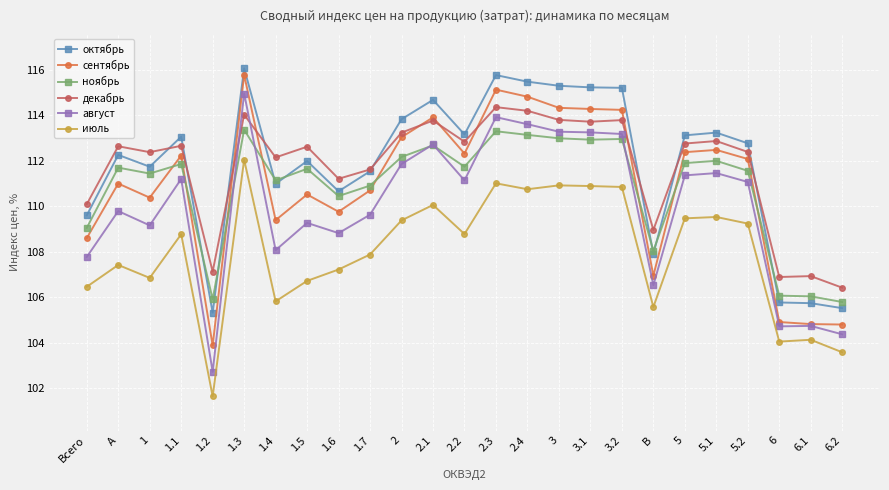

Is it true that ноябрь equals 40.3 at Всего?

False